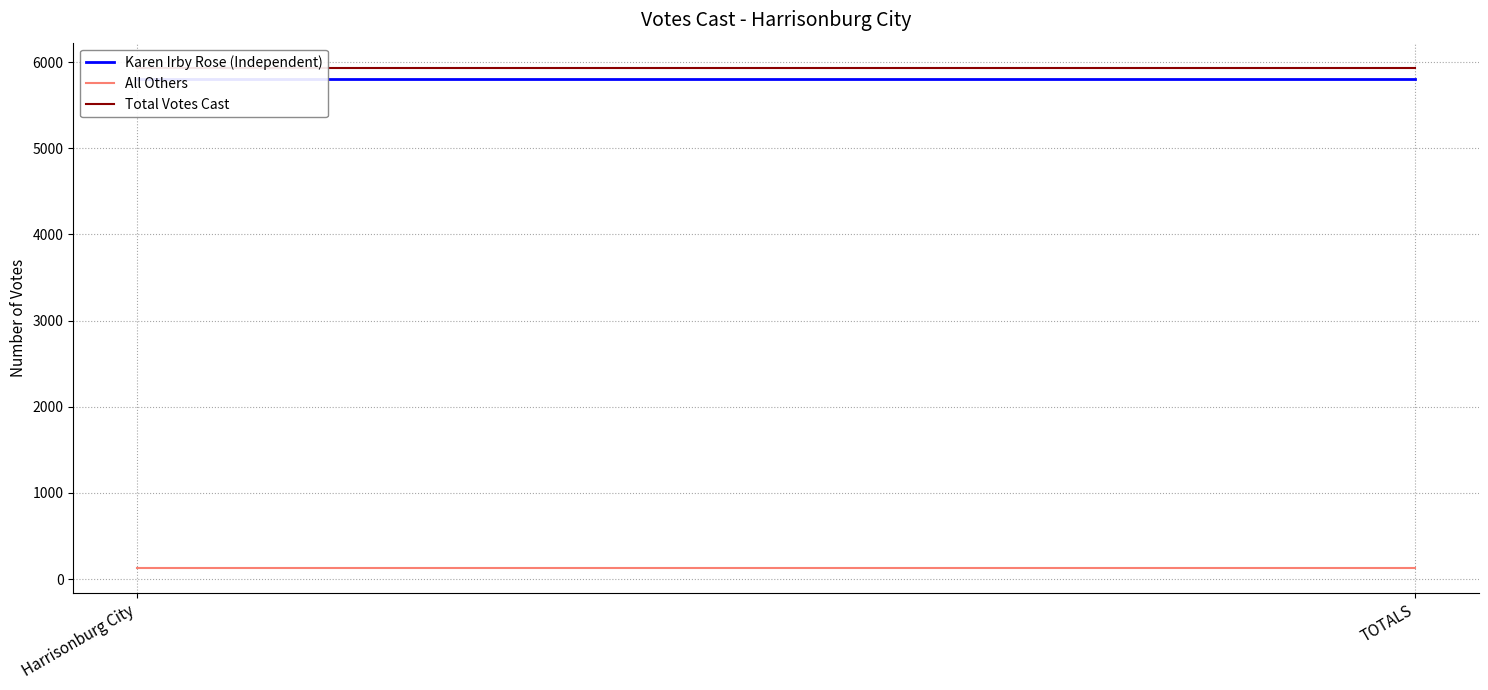

How many lines are shown in the chart?

3